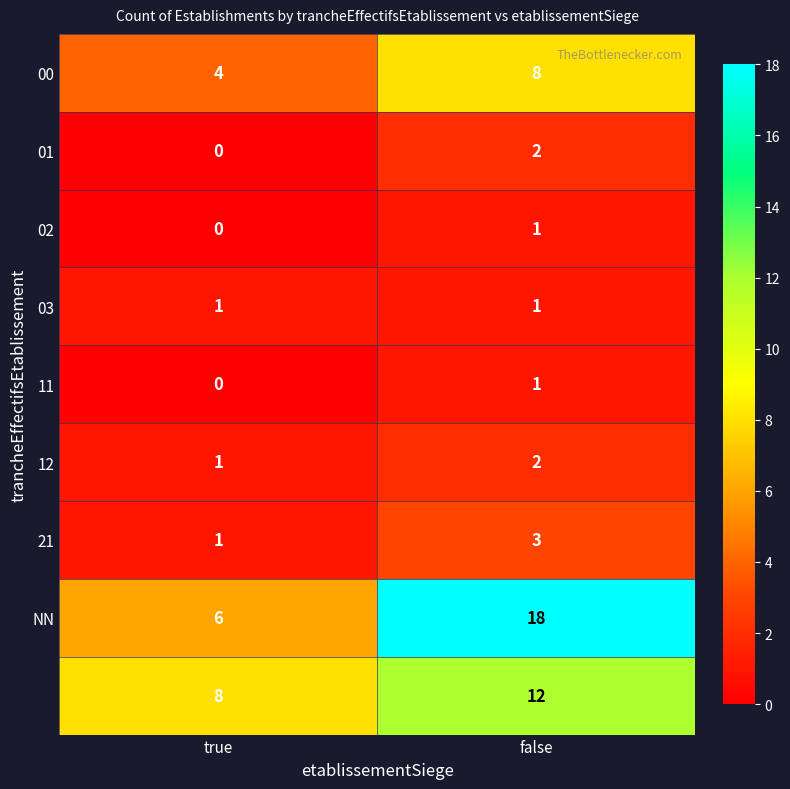

At which category is the sum across all series the highest?

false